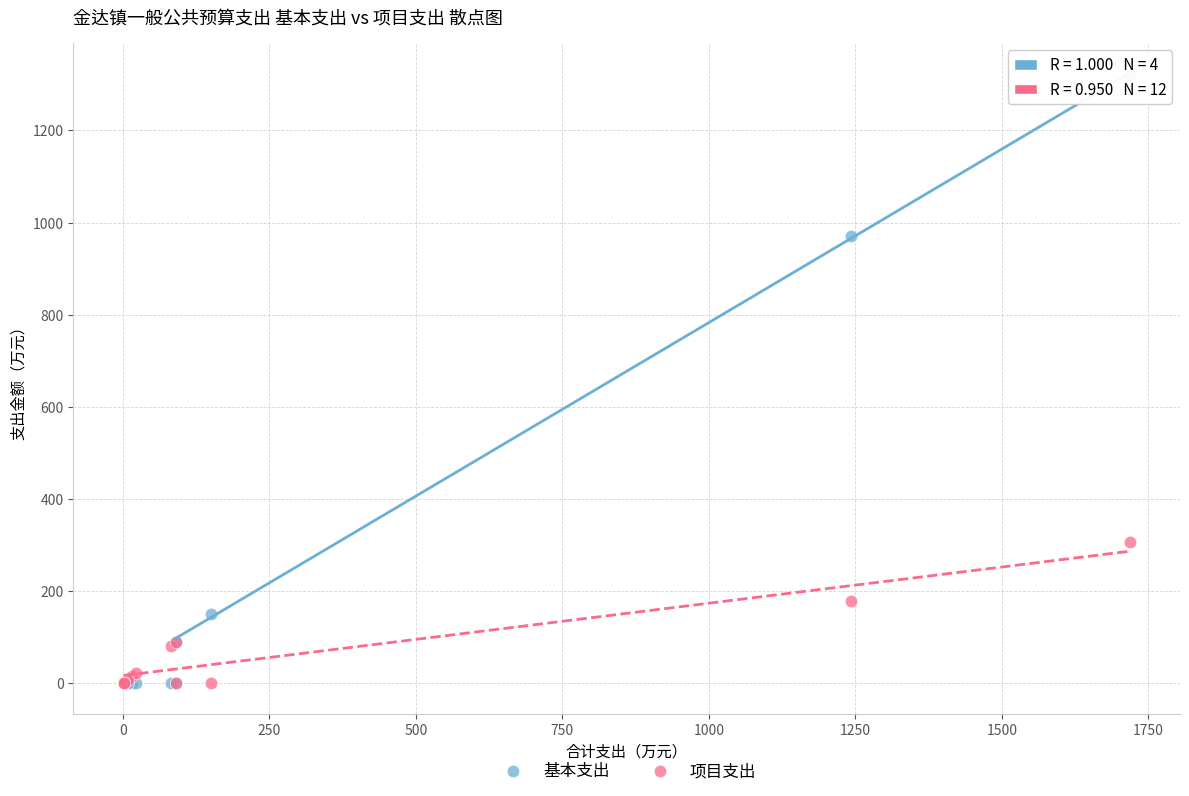

Which series has the largest Y range (max minus min)?

基本支出